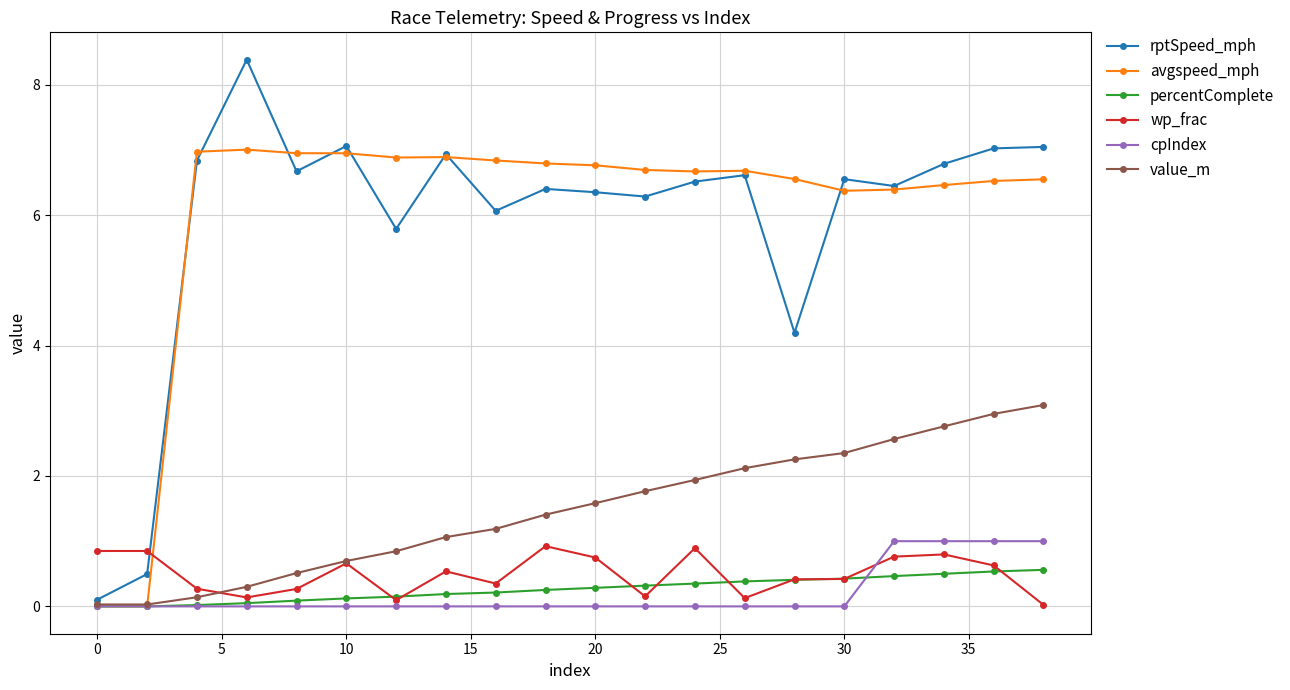

What is the maximum value shown in the chart?

8.4